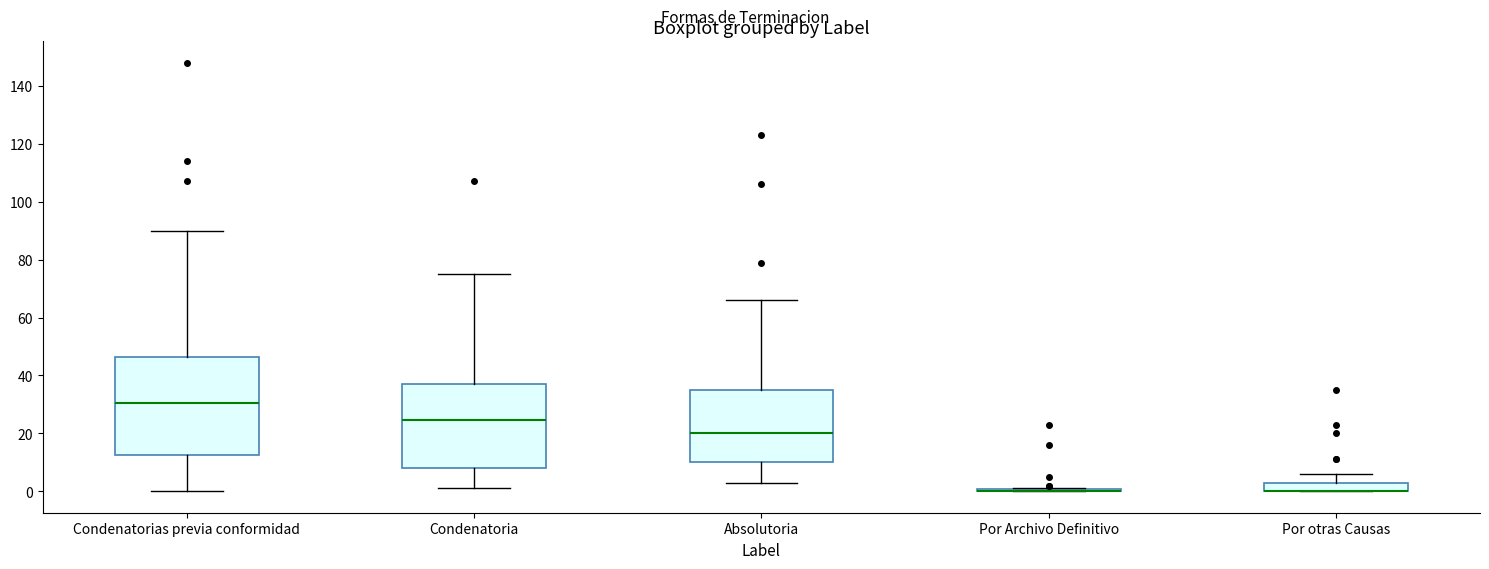

Which box is the tallest, from its lower edge to its upper edge?

Condenatorias previa conformidad